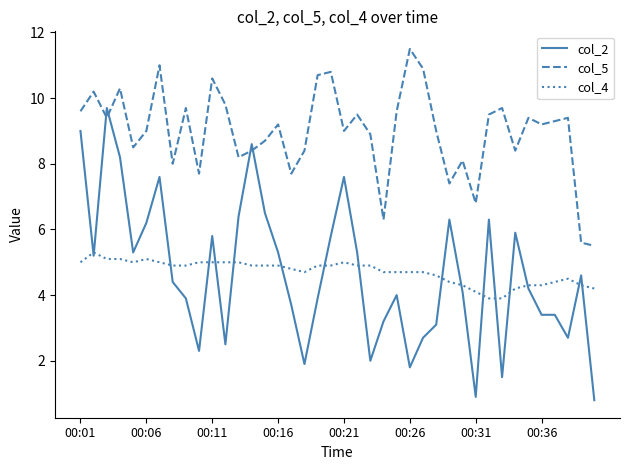

How many interior local peaks does the col_5 series have?

13